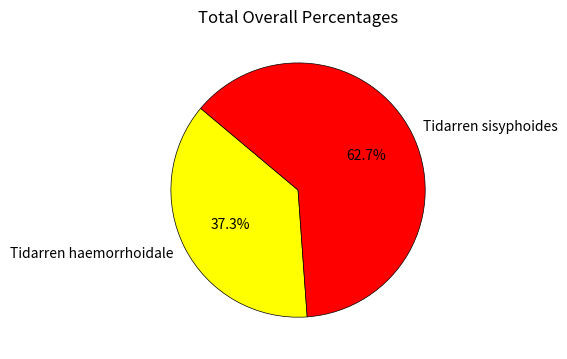

Combined, do Tidarren haemorrhoidale and Tidarren sisyphoides account for over 50%?

Yes